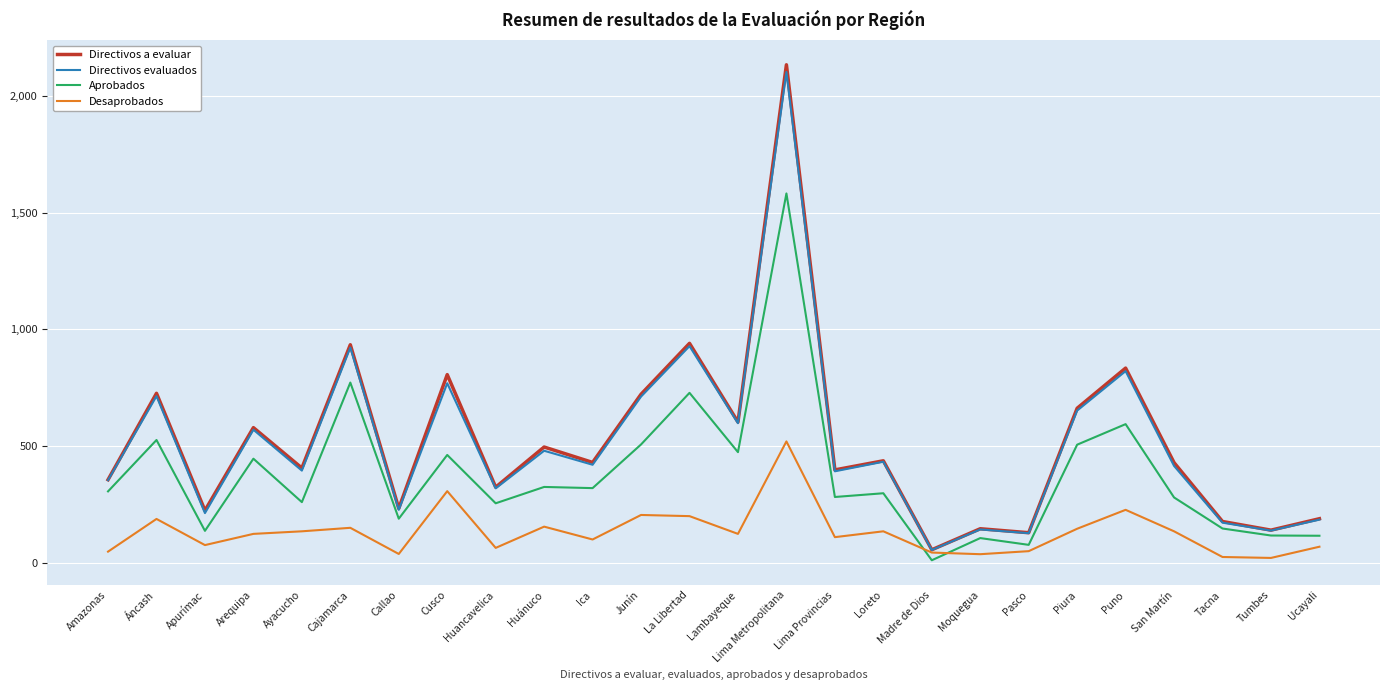

Is the value of Directivos a evaluar at Cajamarca greater than the value of Directivos evaluados at Cusco?

Yes